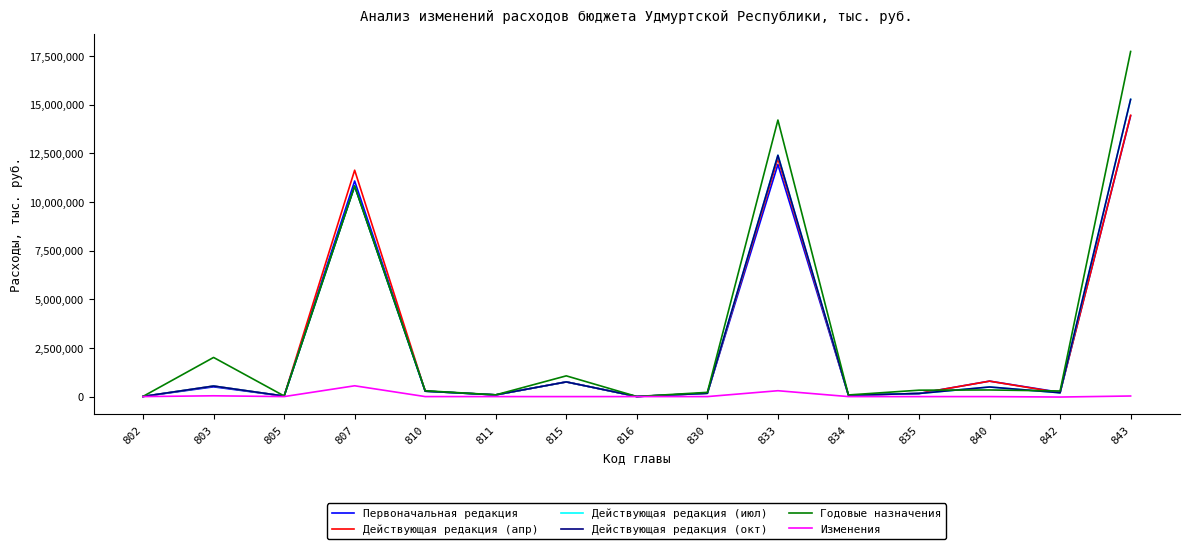

The value of Действующая редакция (окт) at 843 is 10464879.6. True or false?

False